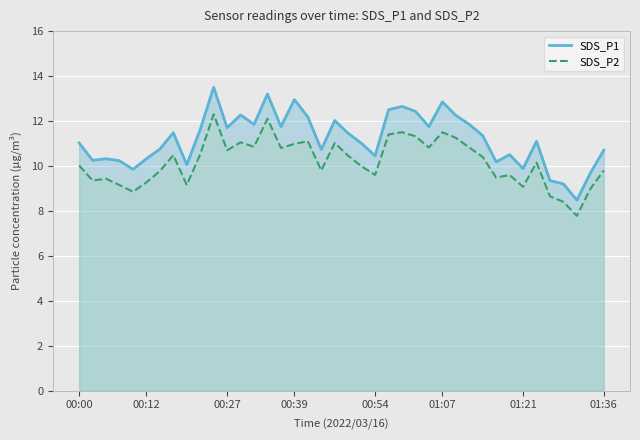

What is the approximate value of SDS_P2 at 20?

10.4